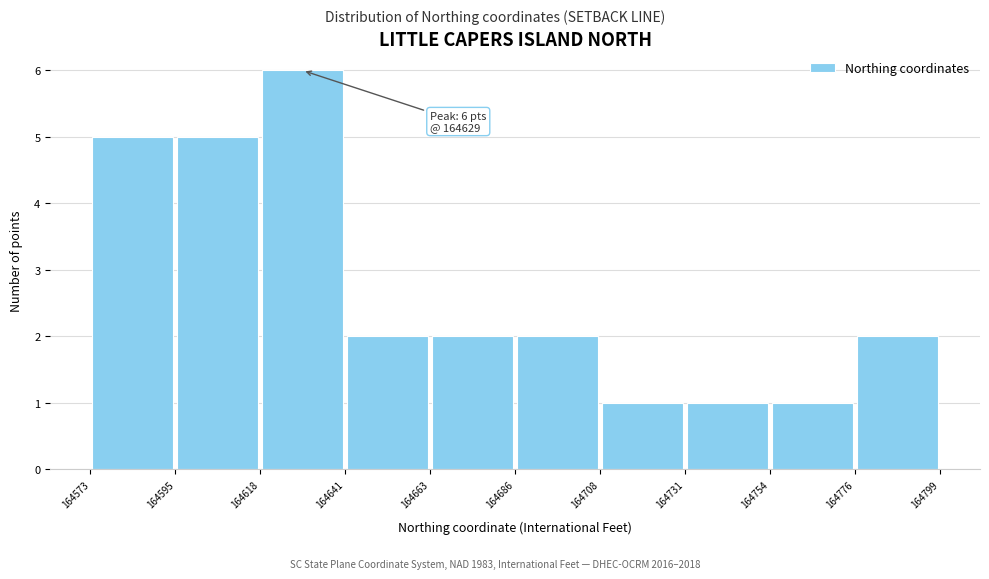

Which range on the x-axis has the tallest bar?

164618 to 164641